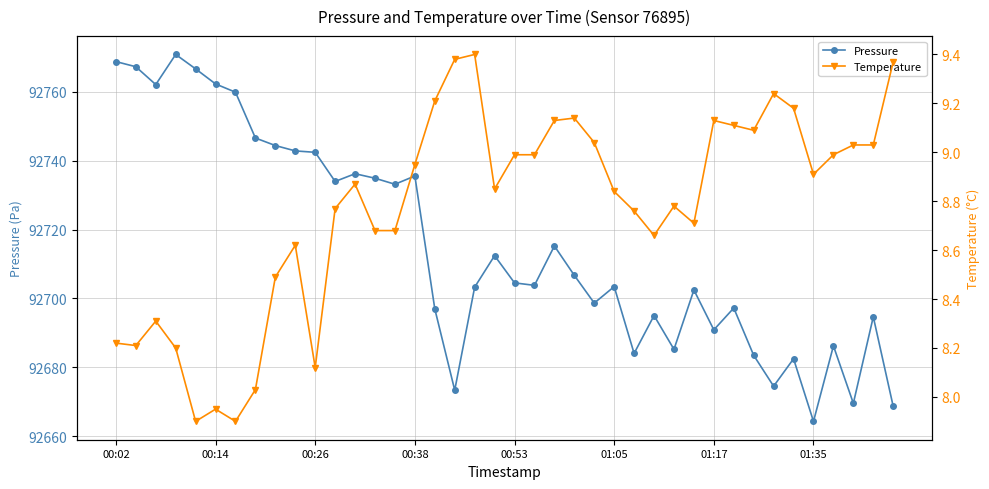

True or false: Temperature and Pressure cross at least once.

False